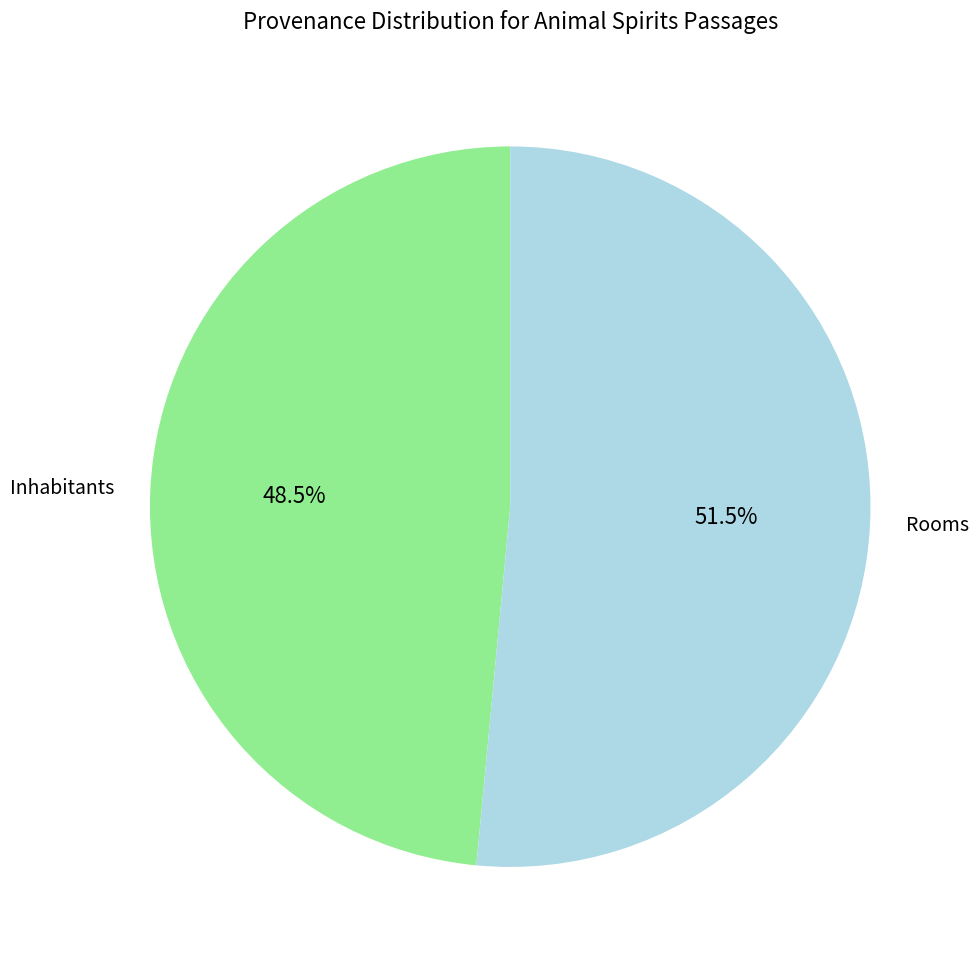

Which has a higher value, Rooms or Inhabitants?

Rooms